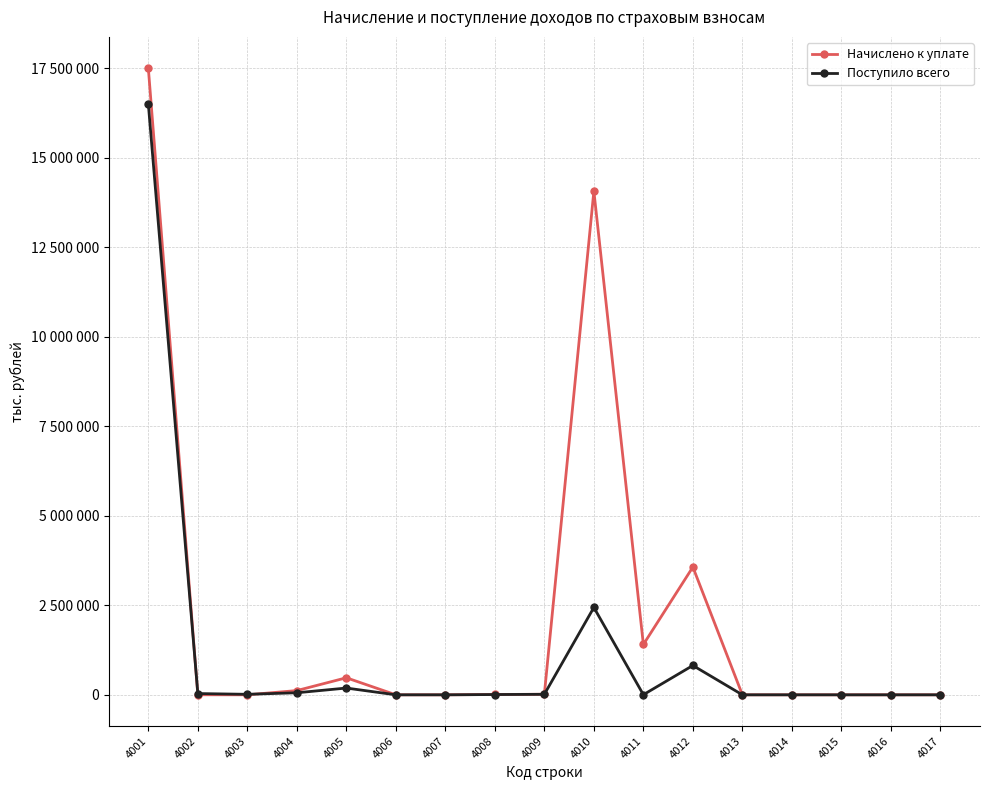

At which label does Поступило всего reach its minimum?

4016